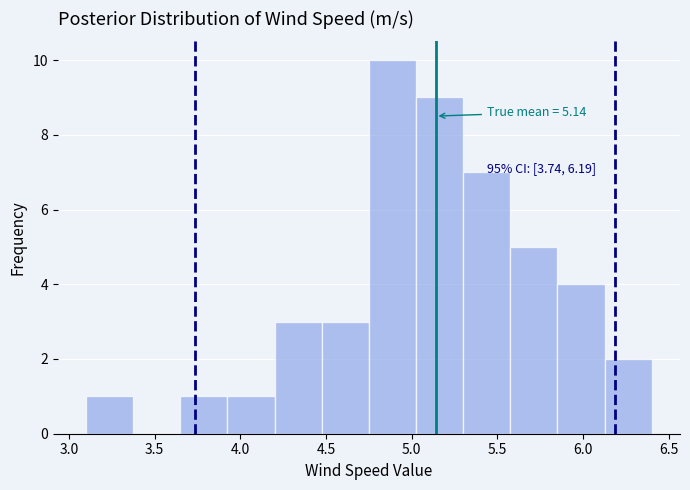

Over which range of the x-axis is the bar tallest?

4.750 to 5.025